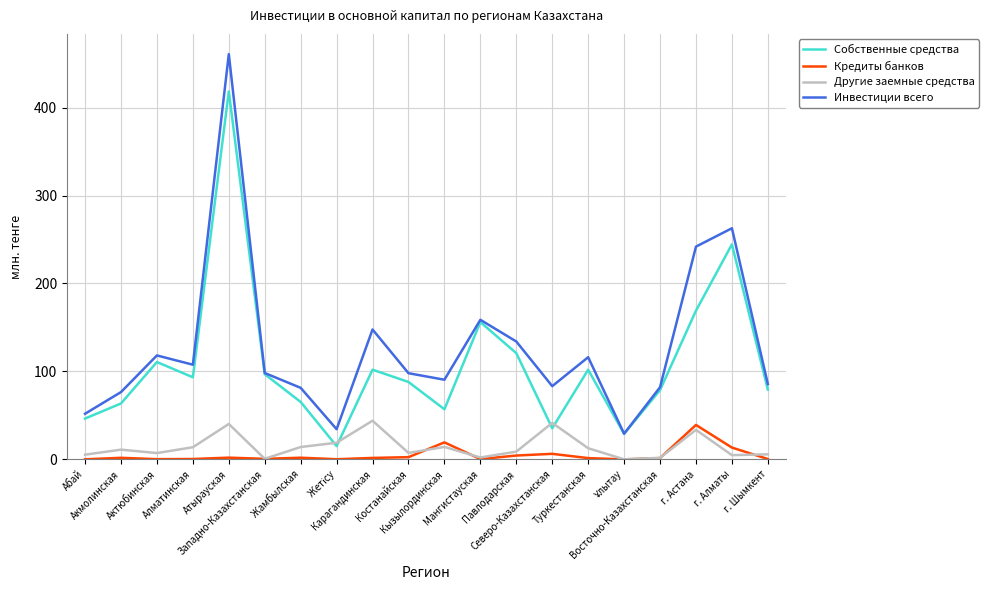

True or false: Инвестиции всего and Другие заемные средства intersect in this chart.

False